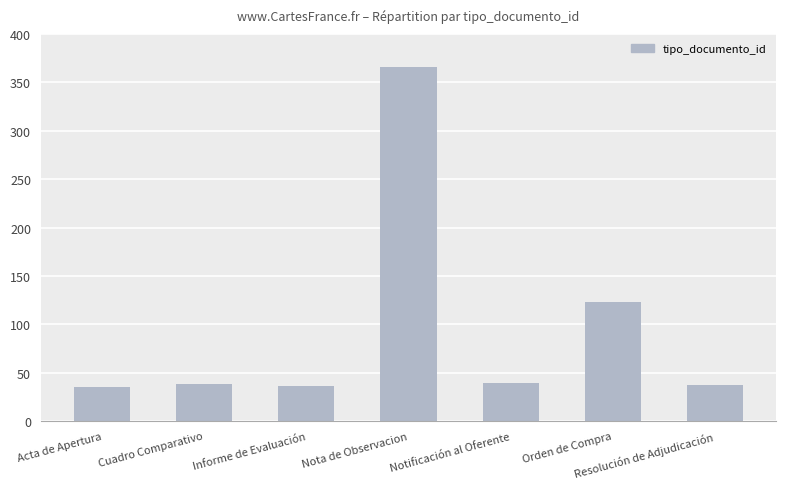

At which label is the value closest to 200?

Orden de Compra